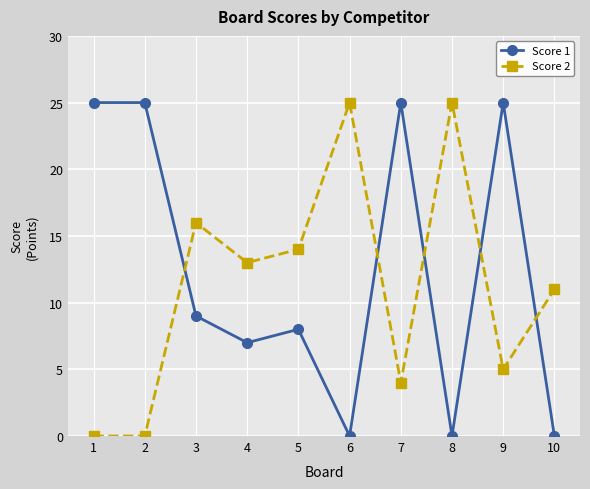

What is the total value across all series at 1?

25